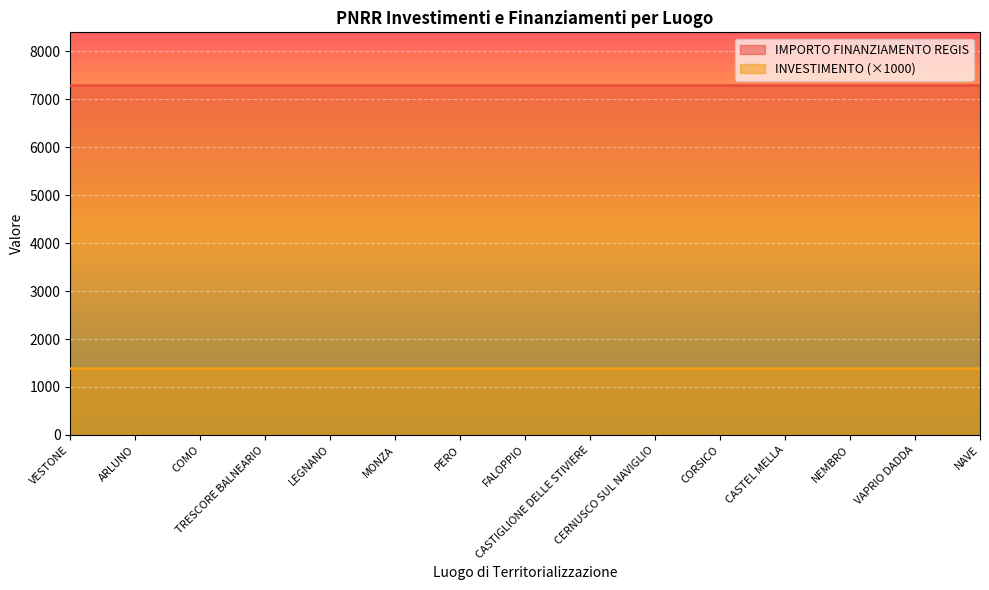

Reading left to right, transcribe all the data shown in this chart.

INVESTIMENTO: VESTONE=1.4	ARLUNO=1.4	COMO=1.4	TRESCORE BALNEARIO=1.4	LEGNANO=1.4	MONZA=1.4	PERO=1.4	FALOPPIO=1.4	CASTIGLIONE DELLE STIVIERE=1.4	CERNUSCO SUL NAVIGLIO=1.4	CORSICO=1.4	CASTEL MELLA=1.4	NEMBRO=1.4	VAPRIO DADDA=1.4	NAVE=1.4
IMPORTO FINANZIAMENTO REGIS: VESTONE=7301.0	ARLUNO=7301.0	COMO=7301.0	TRESCORE BALNEARIO=7301.0	LEGNANO=7301.0	MONZA=7301.0	PERO=7301.0	FALOPPIO=7301.0	CASTIGLIONE DELLE STIVIERE=7301.0	CERNUSCO SUL NAVIGLIO=7301.0	CORSICO=7301.0	CASTEL MELLA=7301.0	NEMBRO=7301.0	VAPRIO DADDA=7301.0	NAVE=7301.0